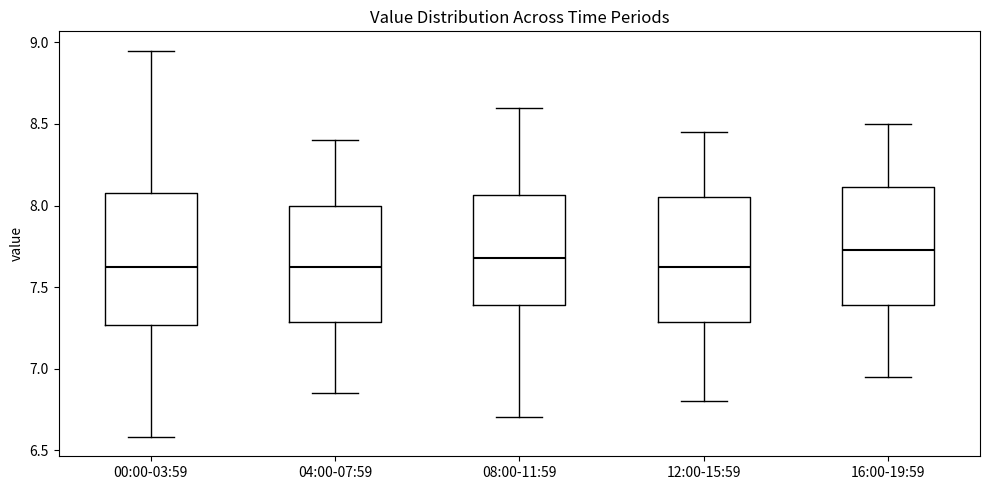

Where is the lower edge of the box for 00:00-03:59 on the y-axis? The values are not printed on the chart, so give them approximately, as read against the axis.

7.25